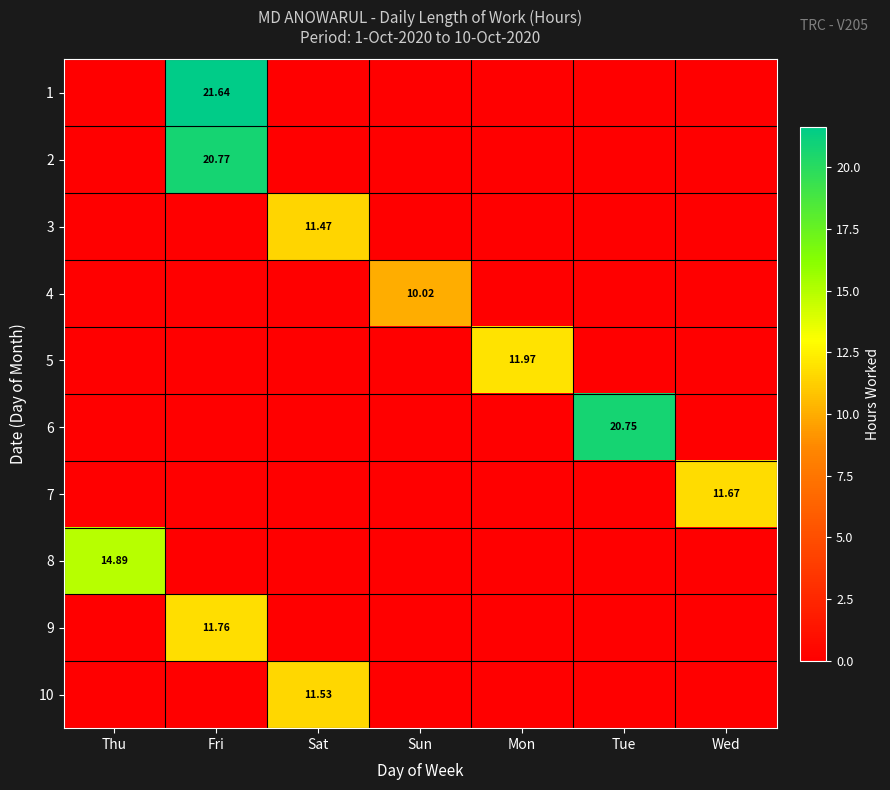

Between Tue and Mon, which is larger?

Tue